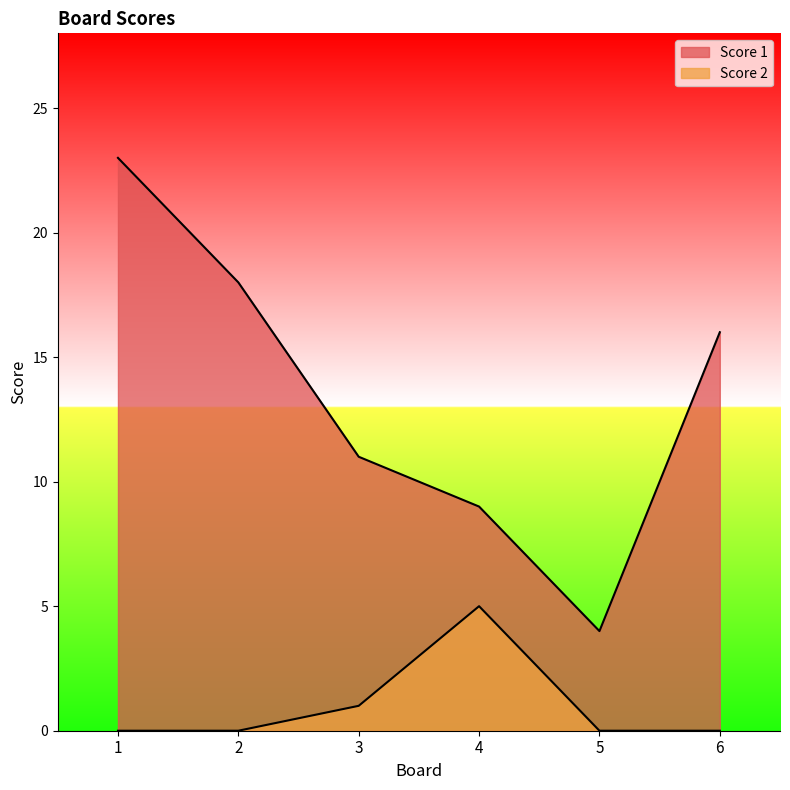

What is the value of the Score 1 point at the 6th from the left?

16